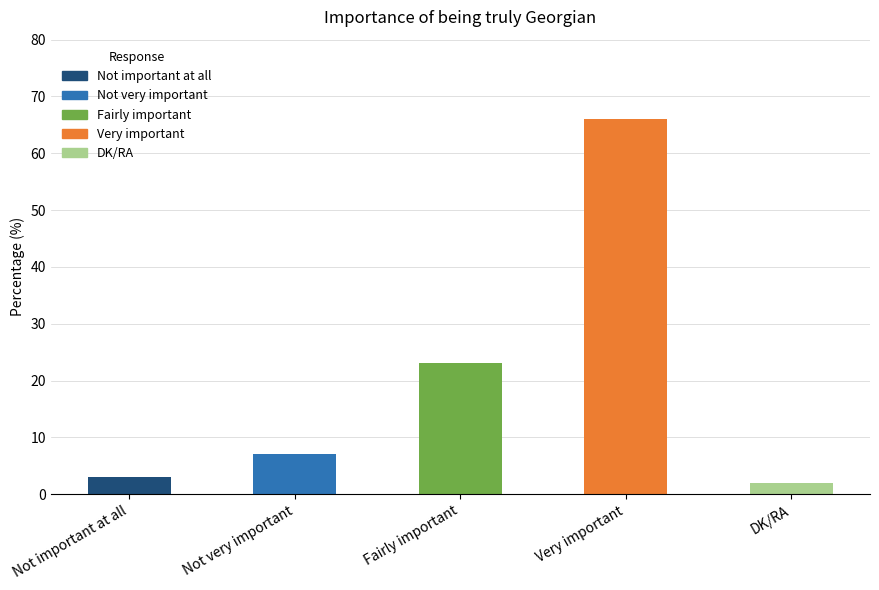

Are the bars horizontal?

No